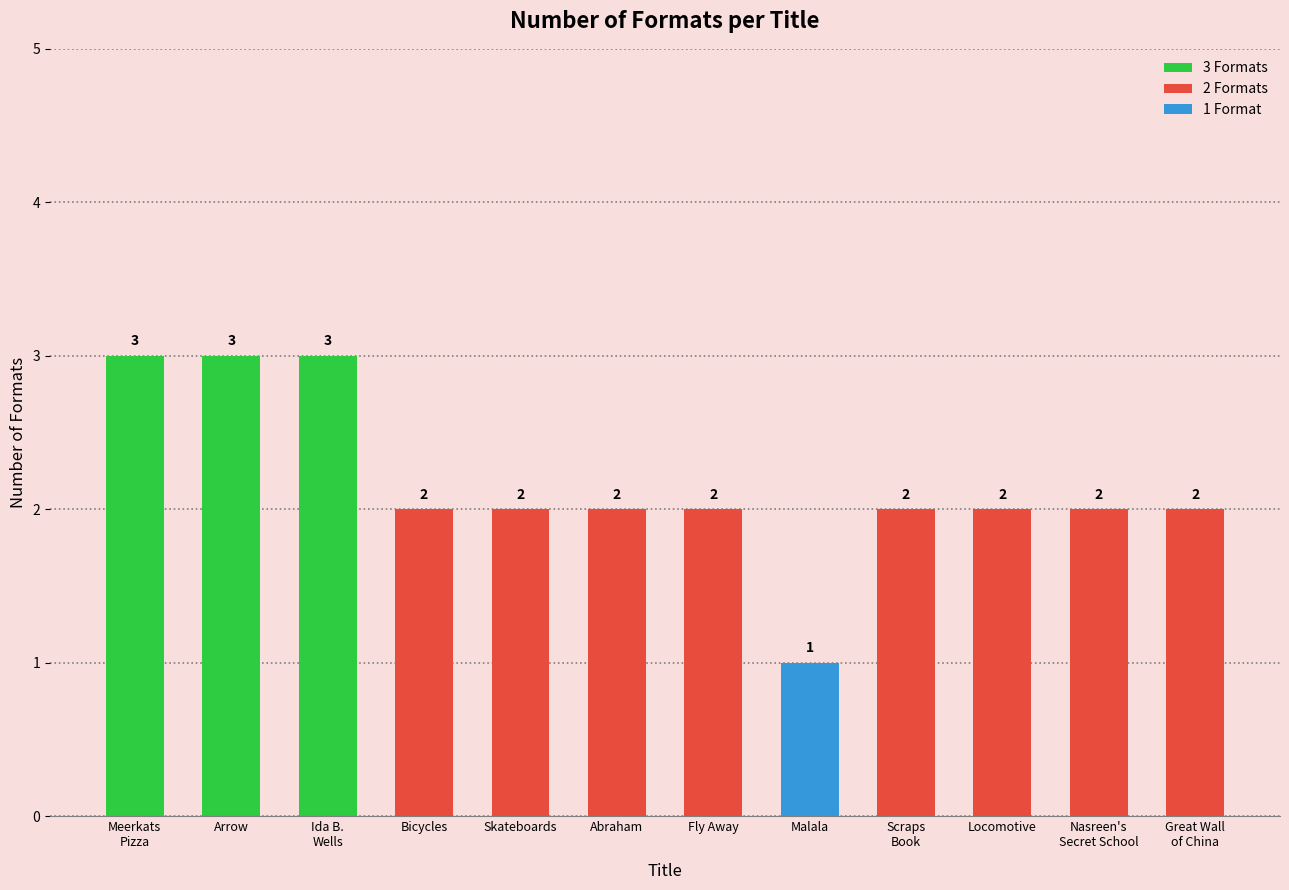

Are the bars horizontal?

No